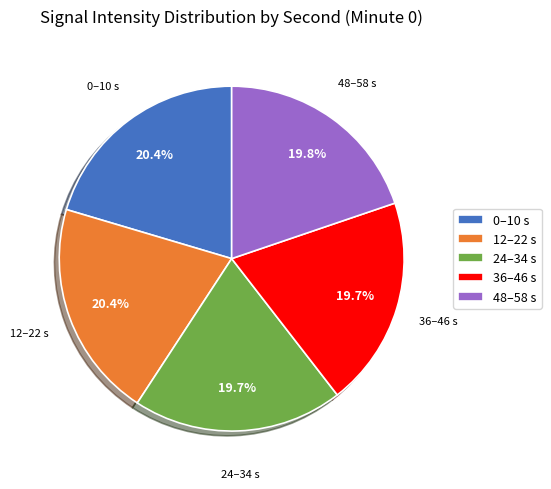

How many segments does this pie chart have?

5